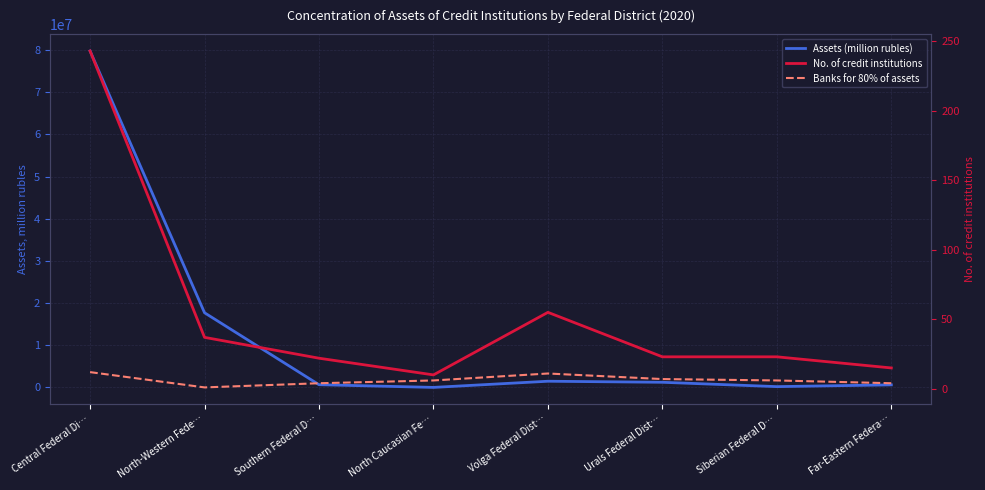

What is the label of the 1st point from the right?

Far-Eastern Federa…